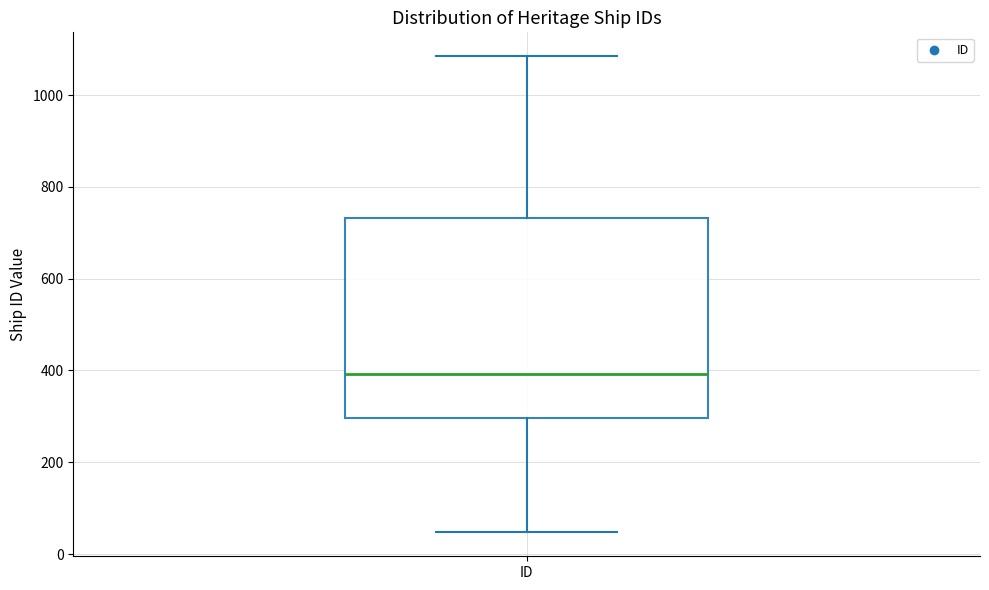

Where does the median line of the box for ID sit on the y-axis? The values are not printed on the chart, so give them approximately, as read against the axis.

400